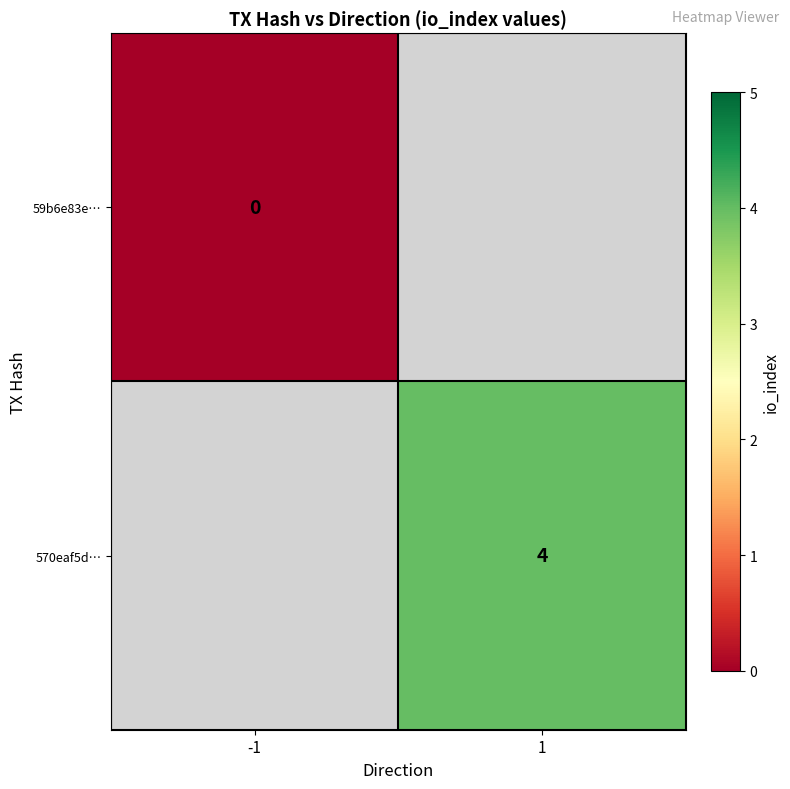

Is the value of 570eaf5d… at 1 greater than the value of 59b6e83e… at -1?

Yes